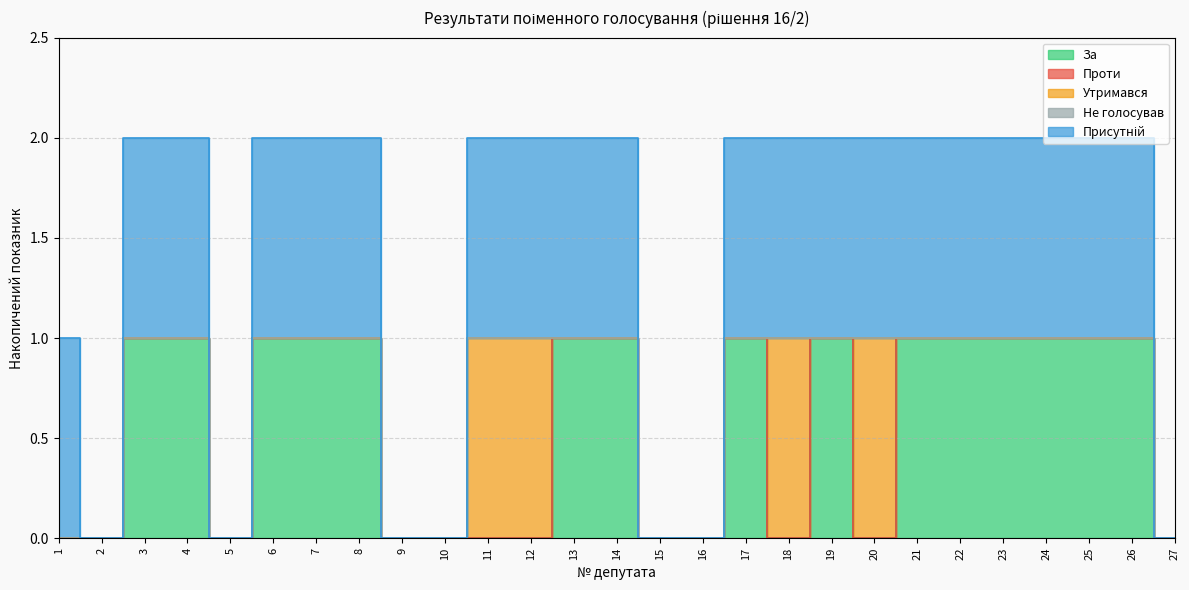

What is the value of the Присутній point at the 23rd from the left?

1